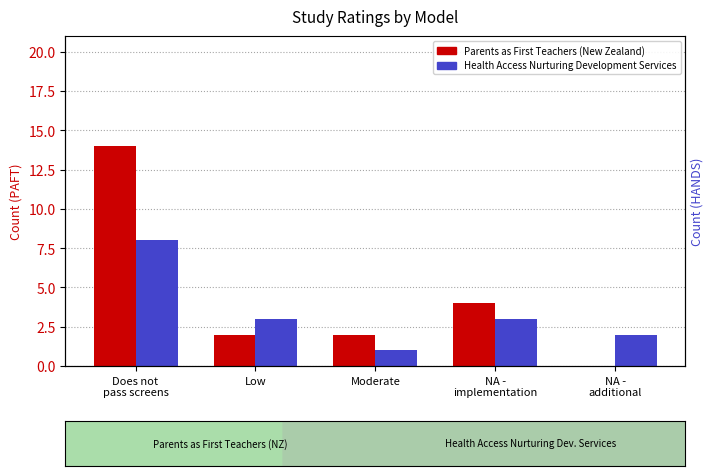

Where is Parents as First Teachers (New Zealand) nearest to the value 7?

NA -
implementation